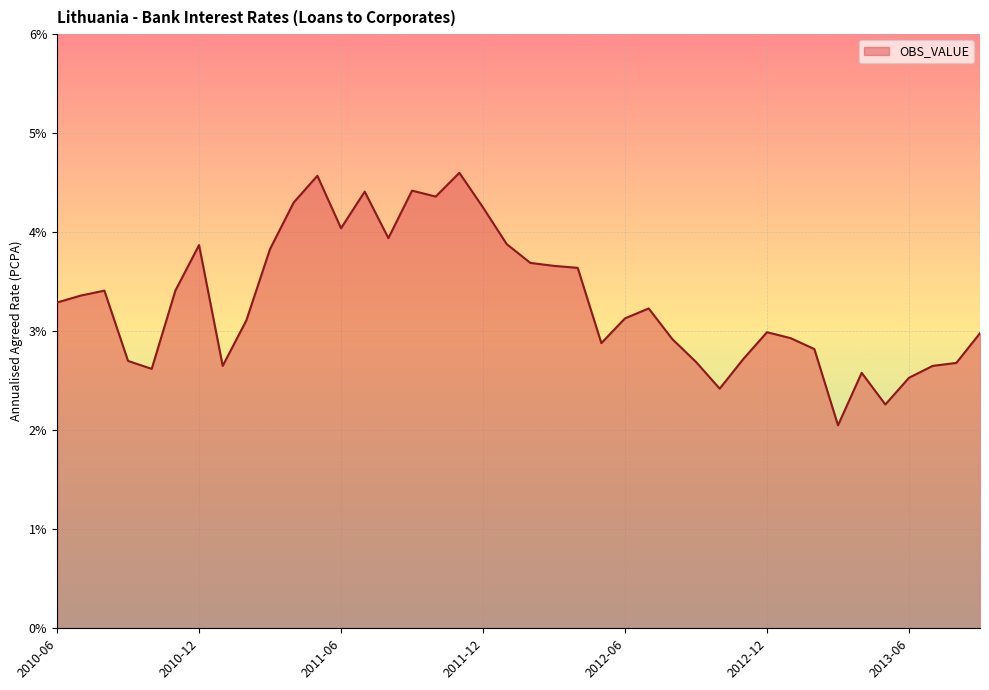

What is the maximum value shown in the chart?

4.6